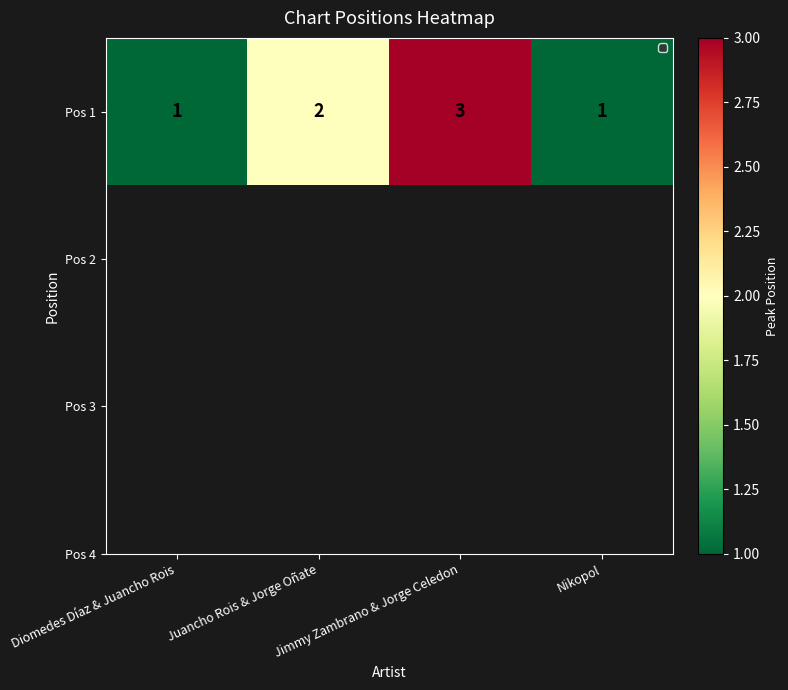

What is the maximum value shown in the chart?

3